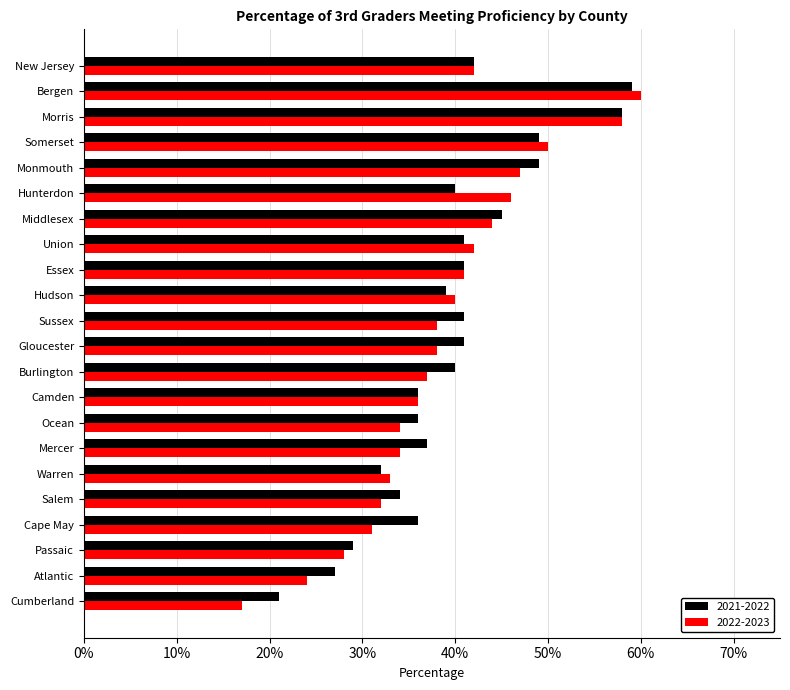

At which category is the sum across all series the highest?

Bergen